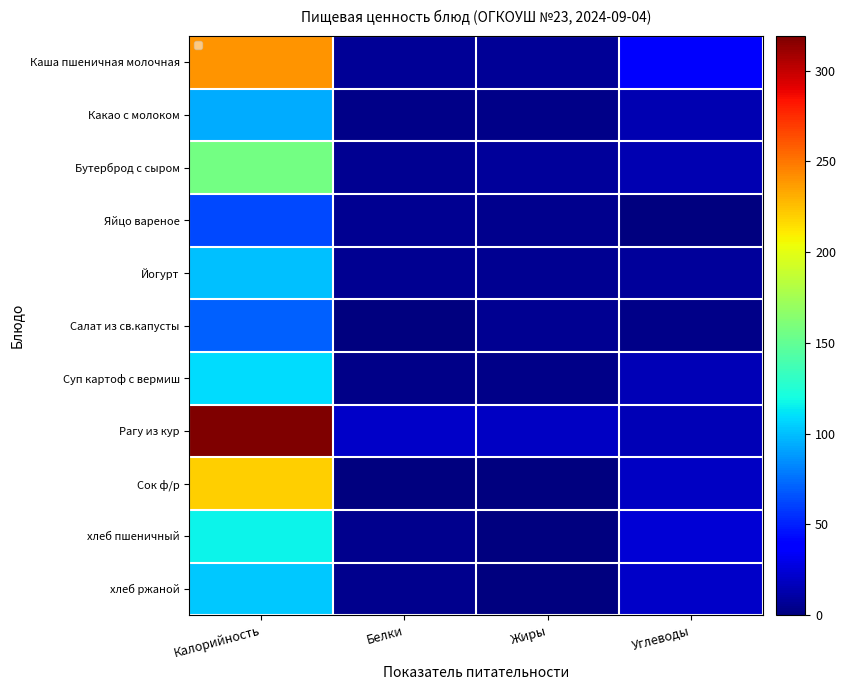

Rank the series by their maximum value, from highest to lowest.

Рагу из кур, Каша пшеничная молочная, Сок ф/р, Бутерброд с сыром, хлеб пшеничный, Суп картоф с вермиш, хлеб ржаной, Йогурт, Какао с молоком, Салат из св.капусты, Яйцо вареное